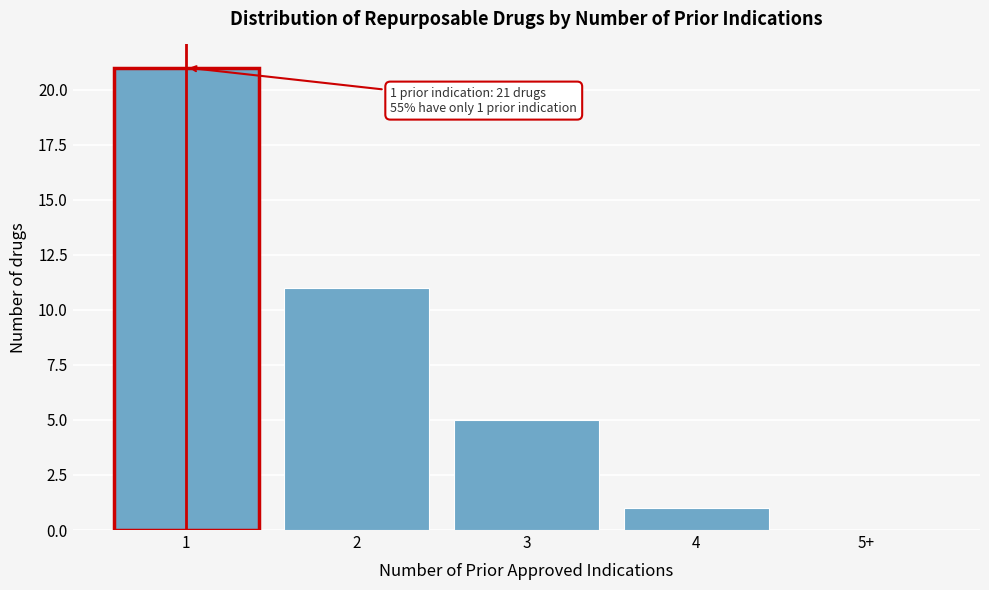

Reading left to right, list all the values displayed in this chart.

1=21	2=11	3=5	4=1	5+=0